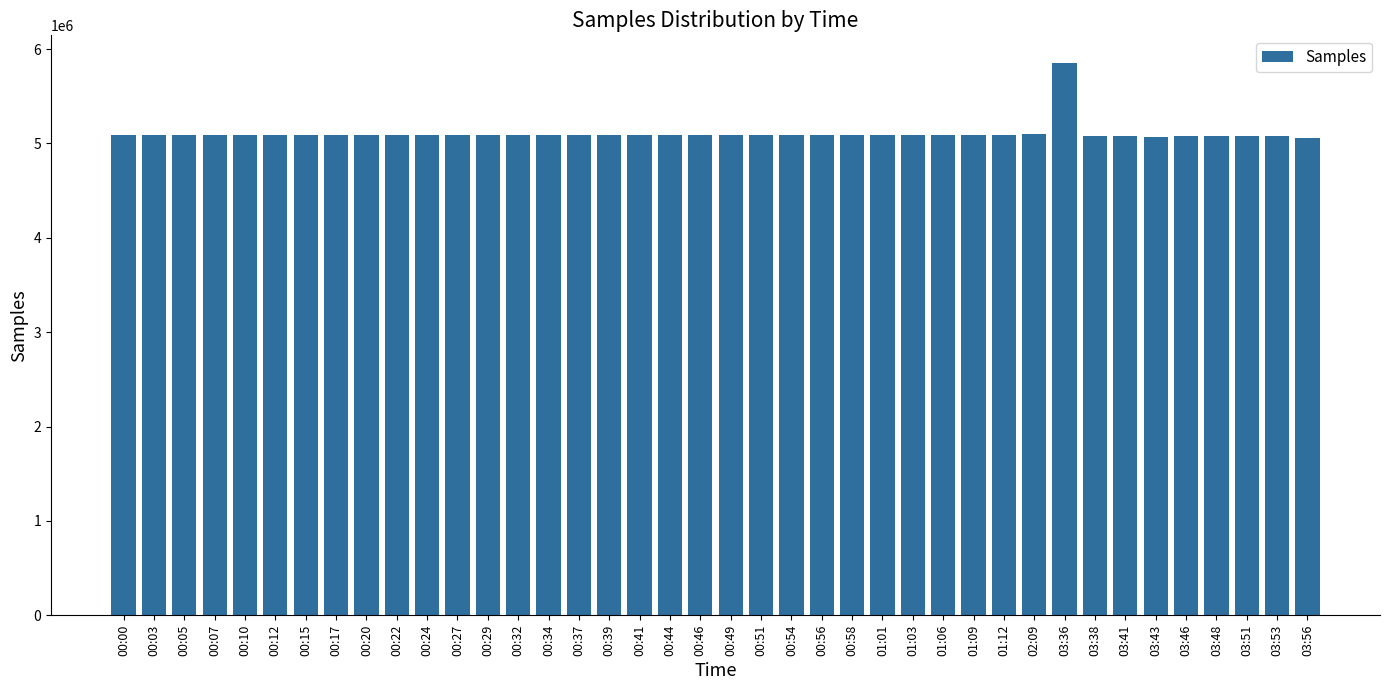

What is the ratio of the value at 00:41 to the value at 00:05?

1.0